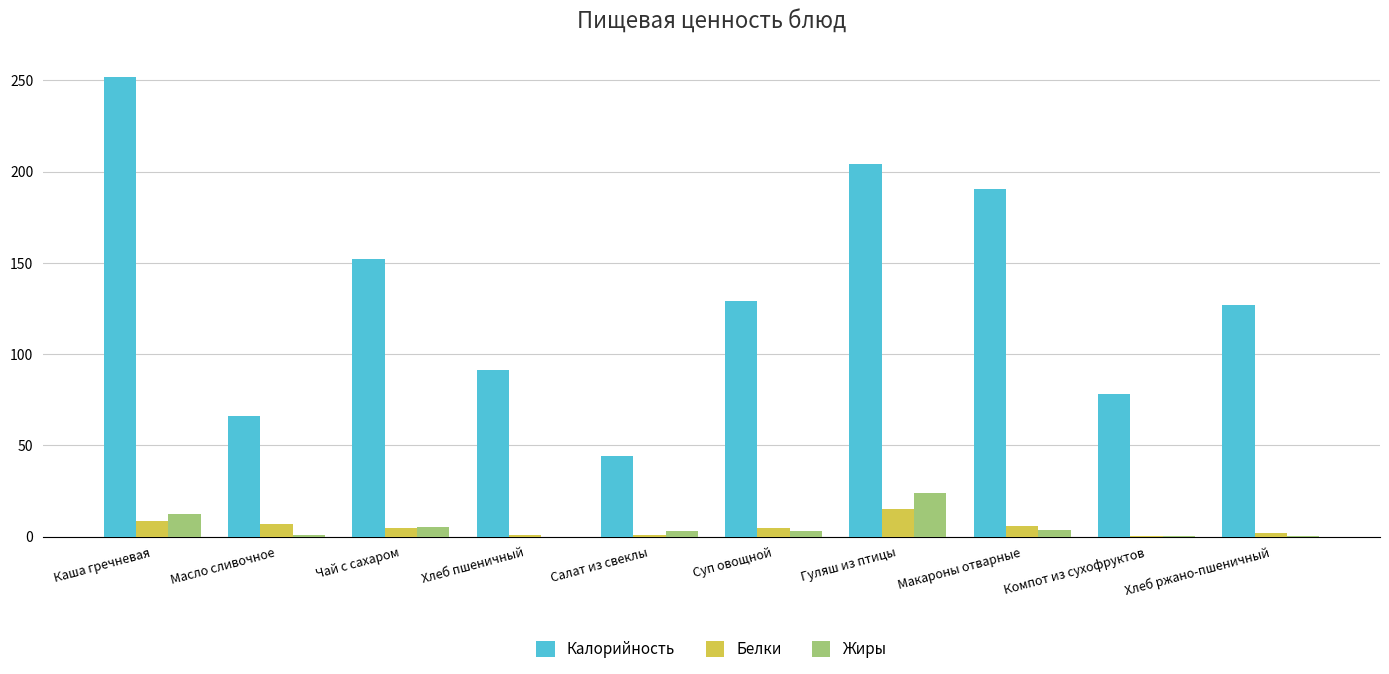

Where is Жиры nearest to the value 12?

Каша гречневая